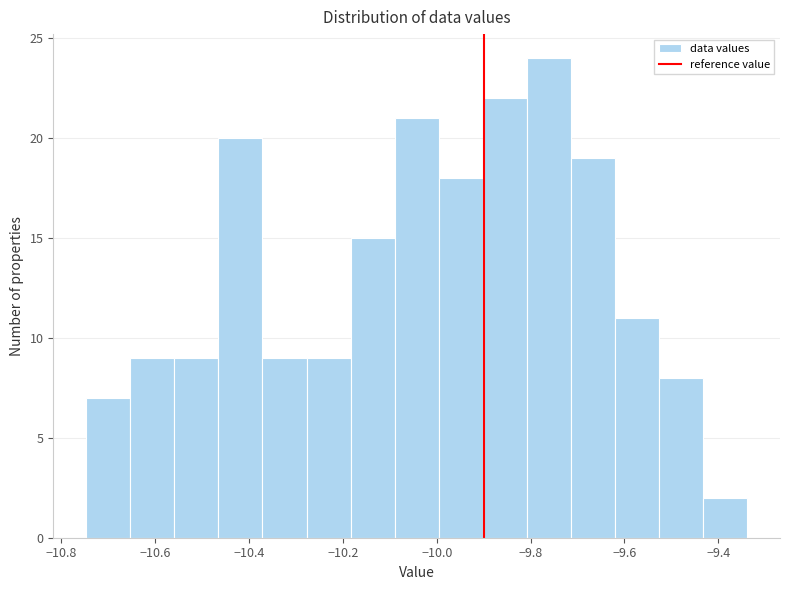

Reading left to right, transcribe this chart: for each bar, give the range it covers on the x-axis and its height. Neither the bar edges nor the heights are printed on the chart, so give them approximately, as read against the axes.

-10.74 to -10.66: 7
-10.66 to -10.56: 9
-10.56 to -10.46: 9
-10.46 to -10.38: 20
-10.38 to -10.28: 9
-10.28 to -10.18: 9
-10.18 to -10.08: 15
-10.08 to -10.00: 21
-10.00 to -9.90: 18
-9.90 to -9.80: 22
-9.80 to -9.72: 24
-9.72 to -9.62: 19
-9.62 to -9.52: 11
-9.52 to -9.44: 8
-9.44 to -9.34: 2